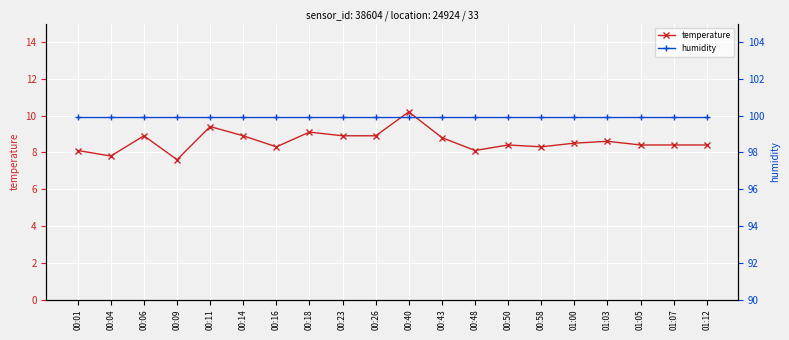

Which category has the highest value in the humidity series?

00:01